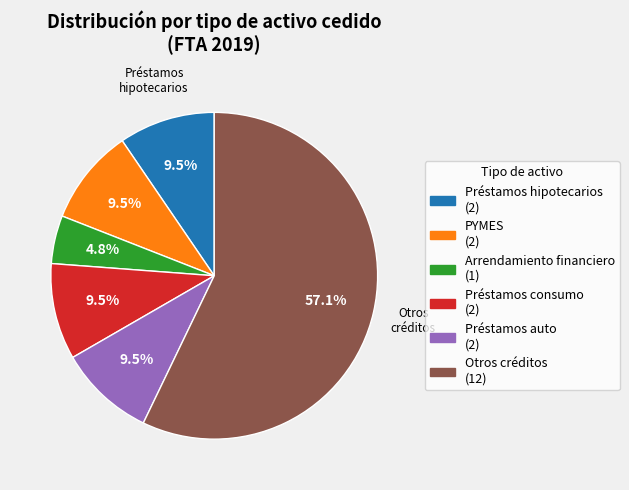

Is there a majority slice in this chart?

Yes